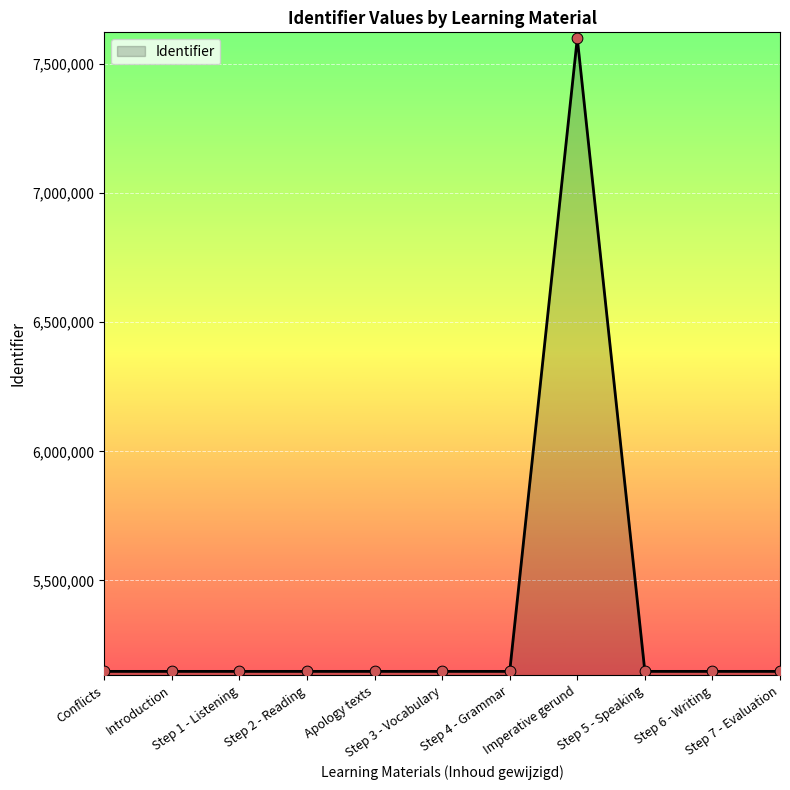

What is the ratio of the value at Imperative gerund to the value at Step 2 - Reading?

1.5